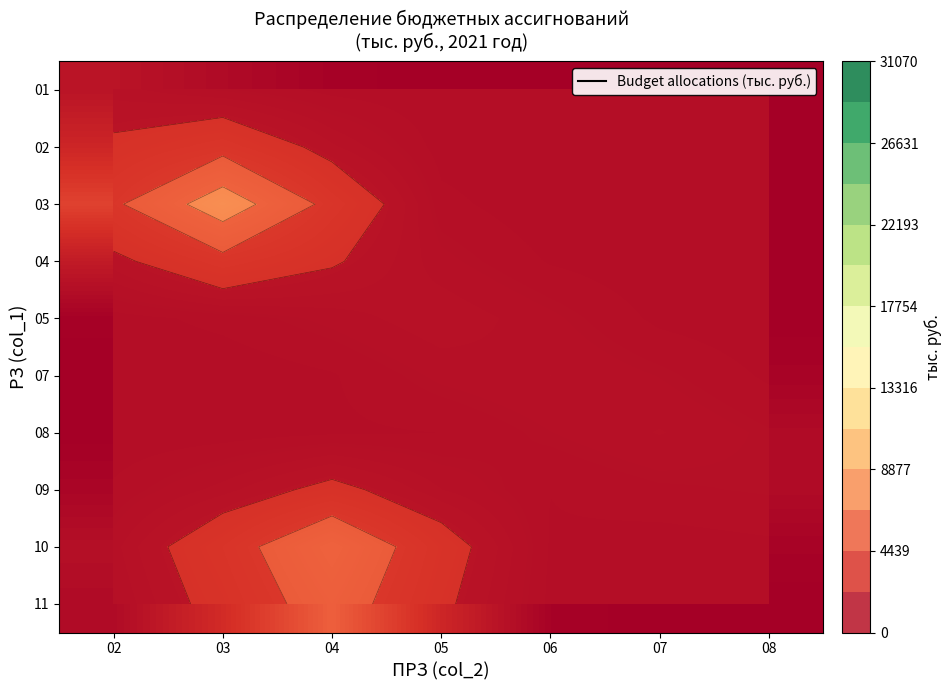

The value of 07 at 06 is 1217.1. True or false?

True